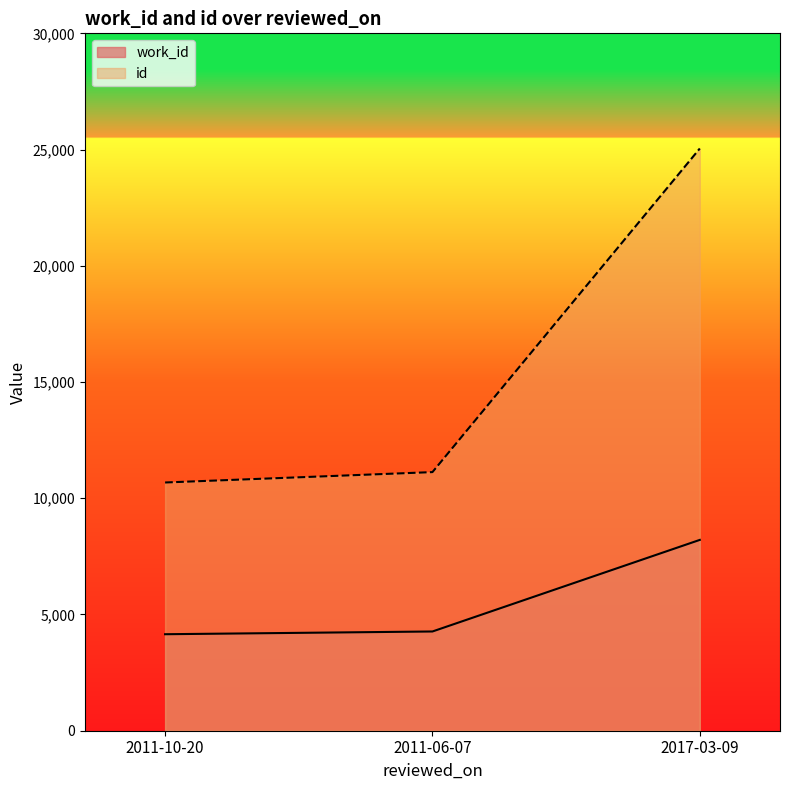

Which category has the lowest value in the id series?

2011-10-20